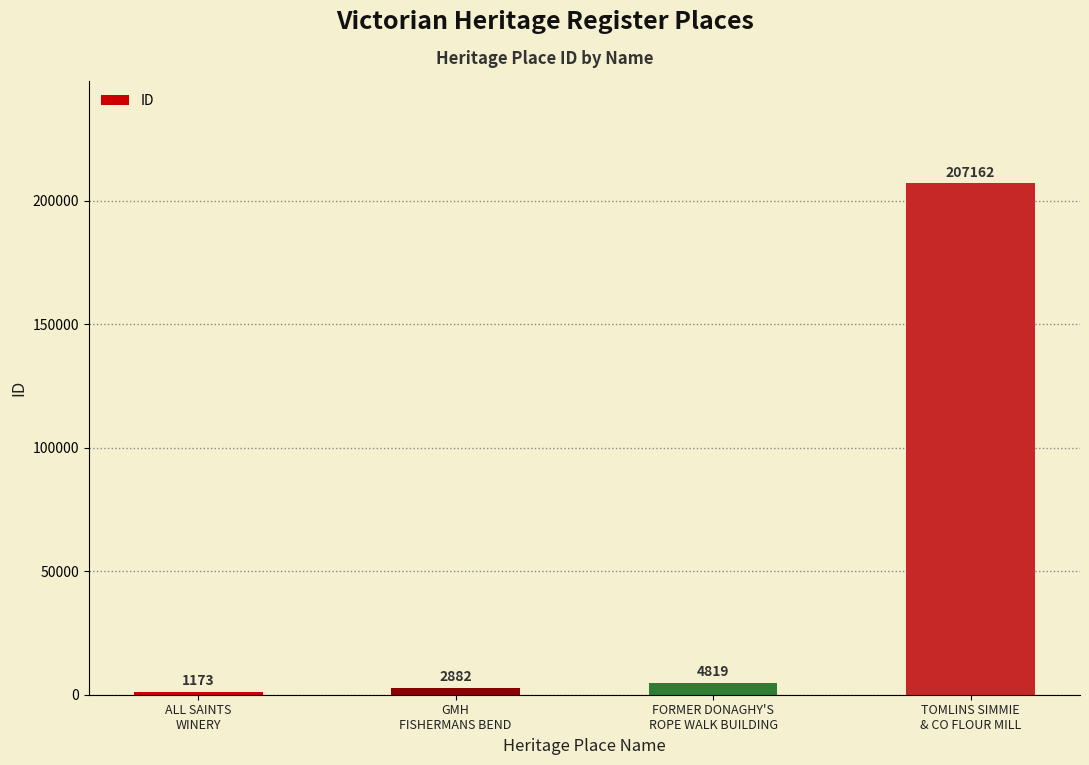

At which label is the value closest to 104167?

FORMER DONAGHY'S
ROPE WALK BUILDING